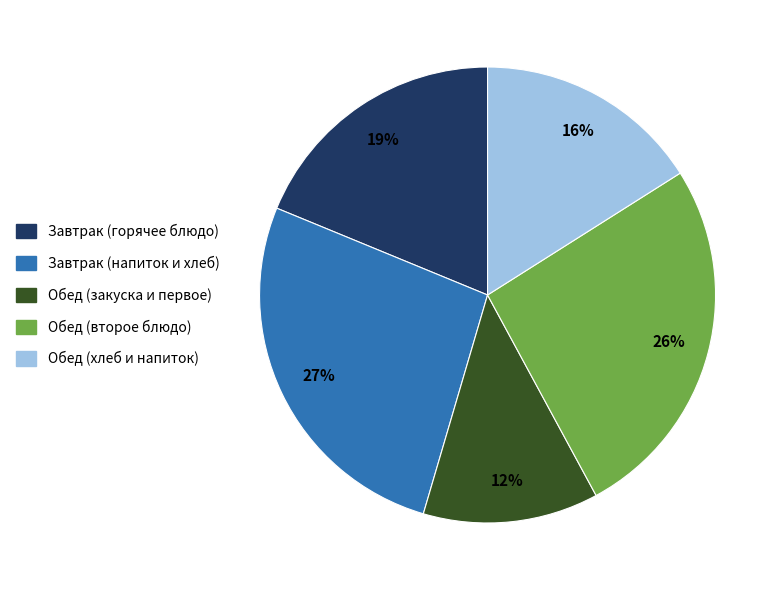

Does any single category account for the majority?

No